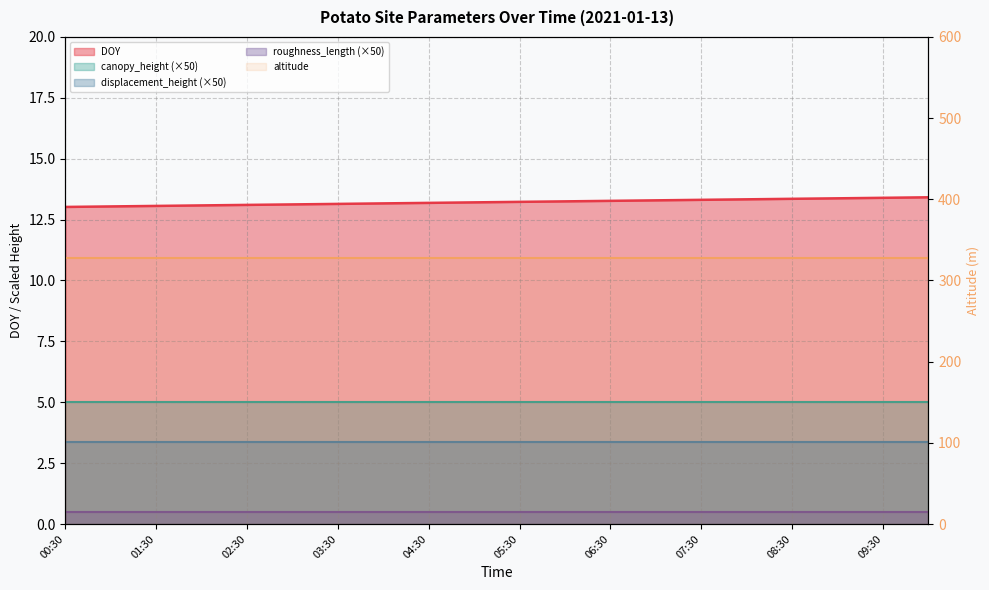

What is the value of the altitude point at the 17th from the left?

328.0